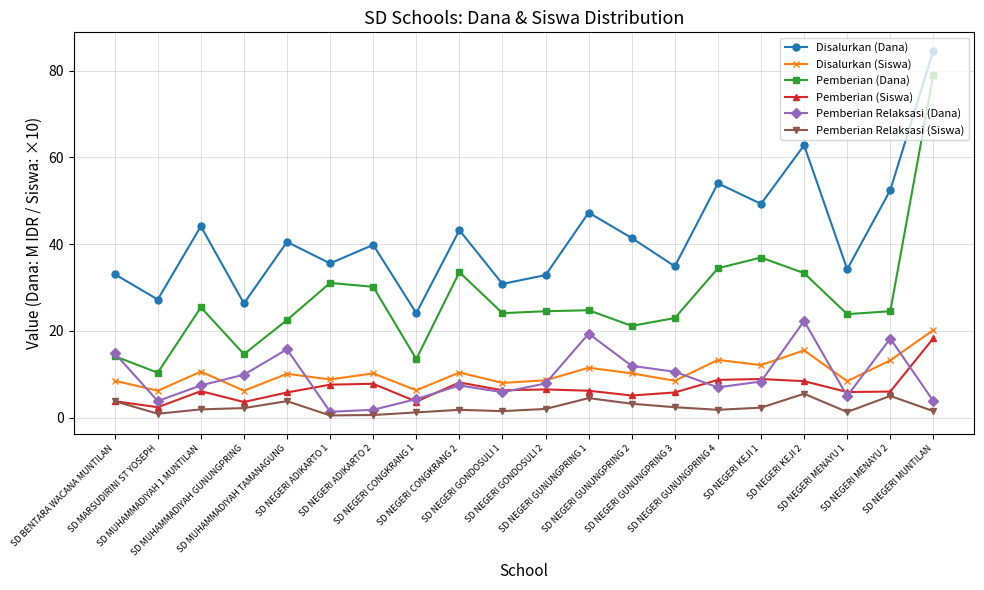

True or false: Pemberian Relaksasi (Siswa) and Pemberian Relaksasi (Dana) cross at least once.

False